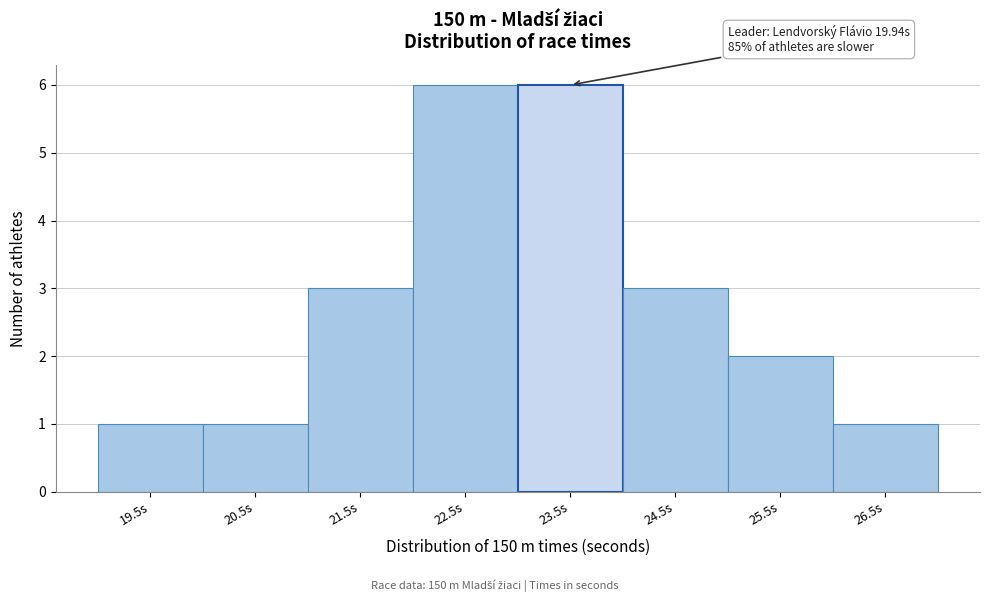

Reading left to right, transcribe all the data shown in this chart.

19.5s=1	20.5s=1	21.5s=3	22.5s=6	23.5s=6	24.5s=3	25.5s=2	26.5s=1